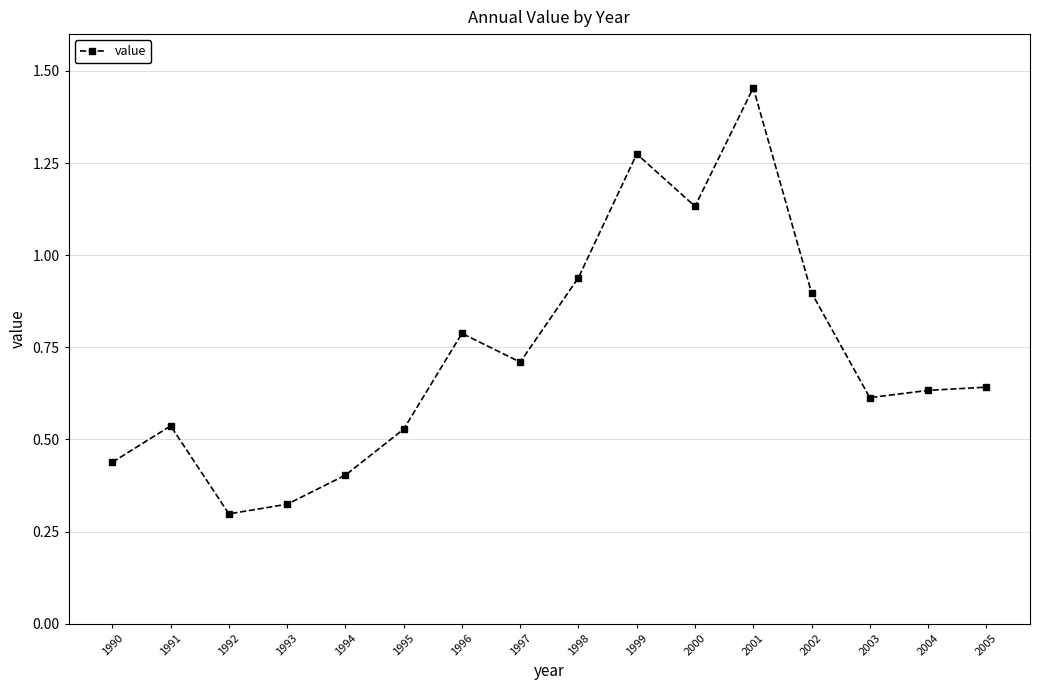

True or false: the data has more than 1 interior local peaks.

True